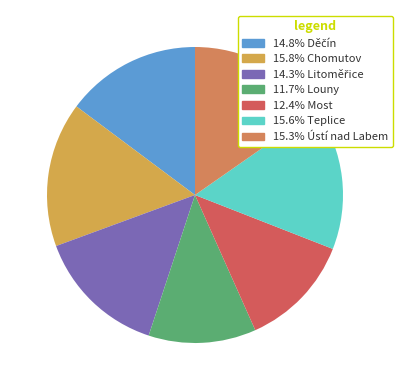

To the nearest percent, what is the difference between the largest and smallest slice percentages?

4%